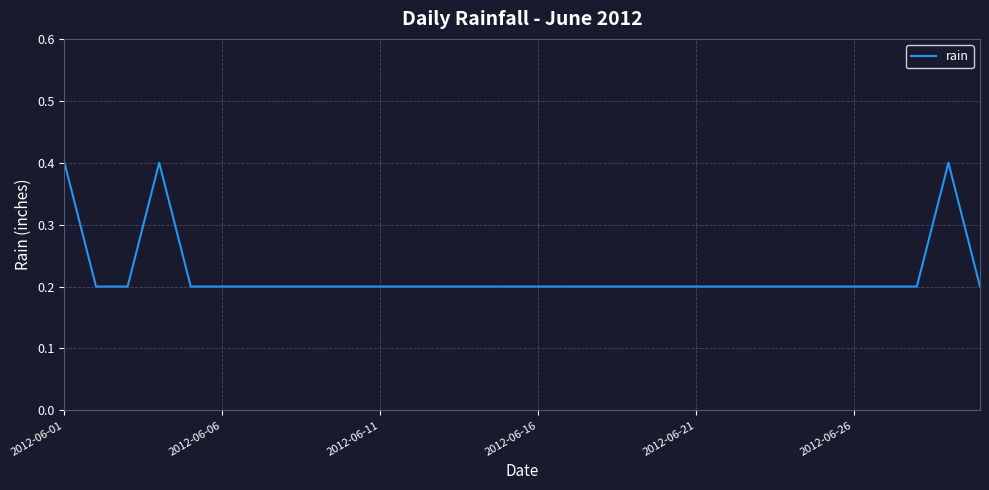

How many lines are shown in the chart?

1